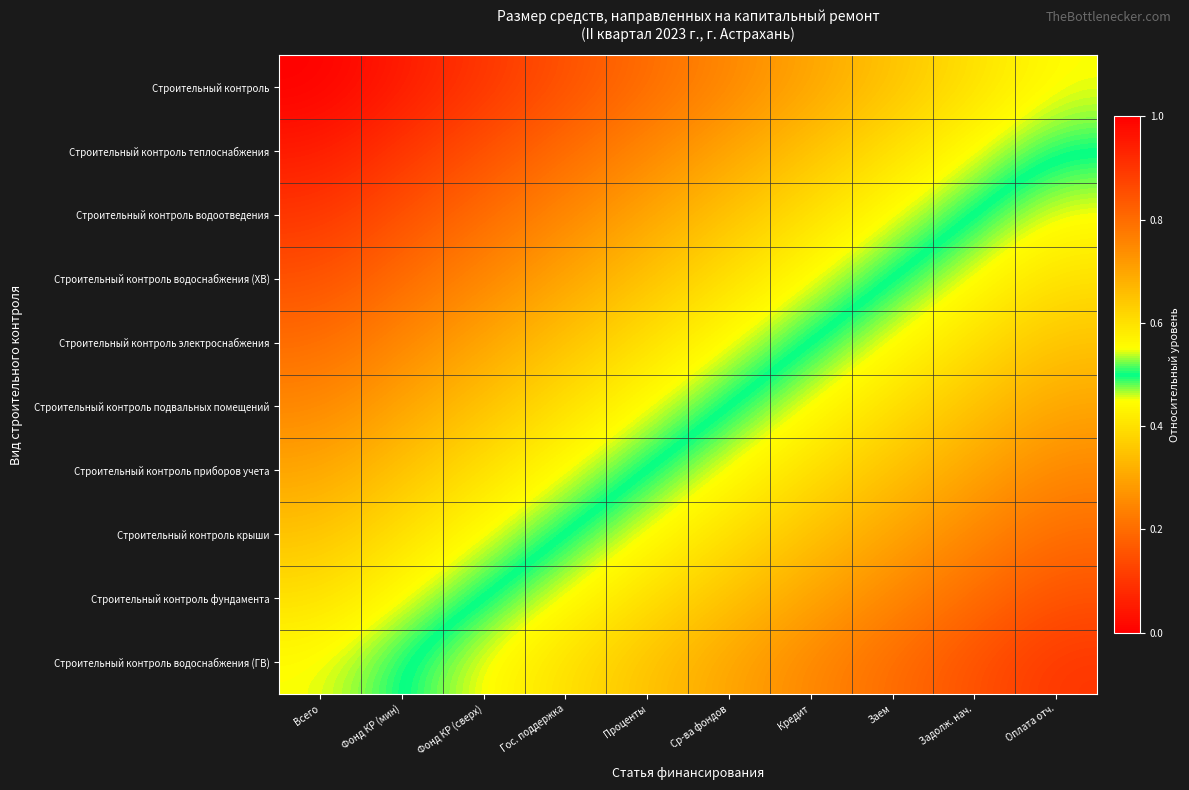

List the series in order of their peak value, lowest first.

Строительный контроль, Строительный контроль теплоснабжения, Строительный контроль водоотведения, Строительный контроль водоснабжения (ХВ), Строительный контроль электроснабжения, Строительный контроль подвальных помещений, Строительный контроль приборов учета, Строительный контроль крыши, Строительный контроль фундамента, Строительный контроль водоснабжения (ГВ)